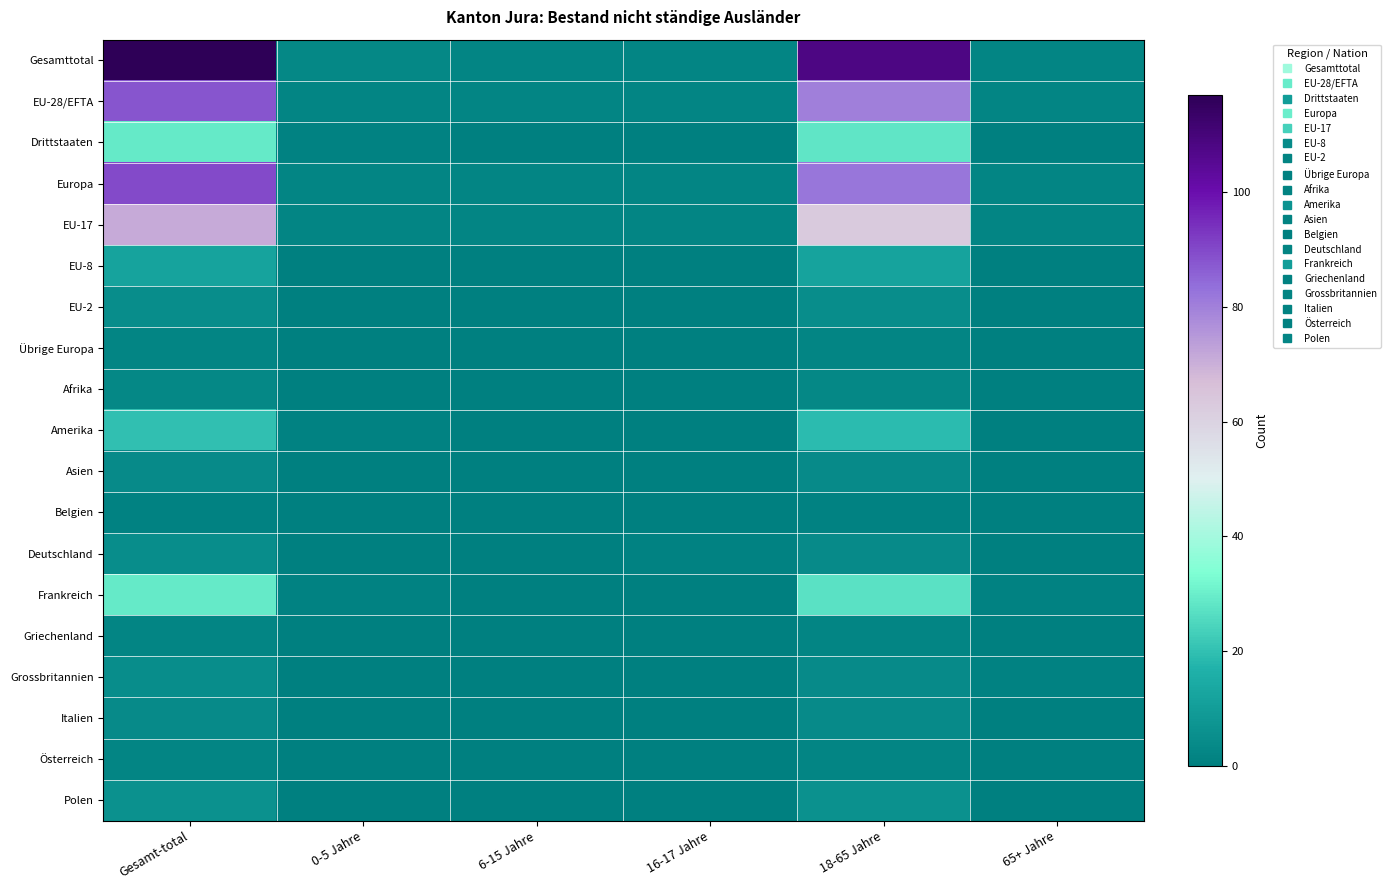

Reading left to right, list all the values displayed in this chart.

Gesamttotal: Gesamt-total=117	0-5 Jahre=3	6-15 Jahre=2	16-17 Jahre=2	18-65 Jahre=108	65+ Jahre=2
EU-28/EFTA: Gesamt-total=88	0-5 Jahre=2	6-15 Jahre=2	16-17 Jahre=2	18-65 Jahre=80	65+ Jahre=2
Drittstaaten: Gesamt-total=29	0-5 Jahre=1	6-15 Jahre=0	16-17 Jahre=0	18-65 Jahre=28	65+ Jahre=0
Europa: Gesamt-total=90	0-5 Jahre=2	6-15 Jahre=2	16-17 Jahre=2	18-65 Jahre=82	65+ Jahre=2
EU-17: Gesamt-total=71	0-5 Jahre=2	6-15 Jahre=2	16-17 Jahre=2	18-65 Jahre=63	65+ Jahre=2
EU-8: Gesamt-total=12	0-5 Jahre=0	6-15 Jahre=0	16-17 Jahre=0	18-65 Jahre=12	65+ Jahre=0
EU-2: Gesamt-total=5	0-5 Jahre=0	6-15 Jahre=0	16-17 Jahre=0	18-65 Jahre=5	65+ Jahre=0
Übrige Europa: Gesamt-total=2	0-5 Jahre=0	6-15 Jahre=0	16-17 Jahre=0	18-65 Jahre=2	65+ Jahre=0
Afrika: Gesamt-total=3	0-5 Jahre=0	6-15 Jahre=0	16-17 Jahre=0	18-65 Jahre=3	65+ Jahre=0
Amerika: Gesamt-total=20	0-5 Jahre=1	6-15 Jahre=0	16-17 Jahre=0	18-65 Jahre=19	65+ Jahre=0
Asien: Gesamt-total=4	0-5 Jahre=0	6-15 Jahre=0	16-17 Jahre=0	18-65 Jahre=4	65+ Jahre=0
Belgien: Gesamt-total=1	0-5 Jahre=0	6-15 Jahre=0	16-17 Jahre=0	18-65 Jahre=1	65+ Jahre=0
Deutschland: Gesamt-total=5	0-5 Jahre=0	6-15 Jahre=0	16-17 Jahre=1	18-65 Jahre=4	65+ Jahre=0
Frankreich: Gesamt-total=29	0-5 Jahre=1	6-15 Jahre=0	16-17 Jahre=0	18-65 Jahre=27	65+ Jahre=1
Griechenland: Gesamt-total=2	0-5 Jahre=0	6-15 Jahre=0	16-17 Jahre=0	18-65 Jahre=2	65+ Jahre=0
Grossbritannien: Gesamt-total=5	0-5 Jahre=0	6-15 Jahre=0	16-17 Jahre=0	18-65 Jahre=4	65+ Jahre=1
Italien: Gesamt-total=4	0-5 Jahre=0	6-15 Jahre=0	16-17 Jahre=0	18-65 Jahre=4	65+ Jahre=0
Österreich: Gesamt-total=2	0-5 Jahre=0	6-15 Jahre=0	16-17 Jahre=0	18-65 Jahre=2	65+ Jahre=0
Polen: Gesamt-total=6	0-5 Jahre=0	6-15 Jahre=0	16-17 Jahre=0	18-65 Jahre=6	65+ Jahre=0